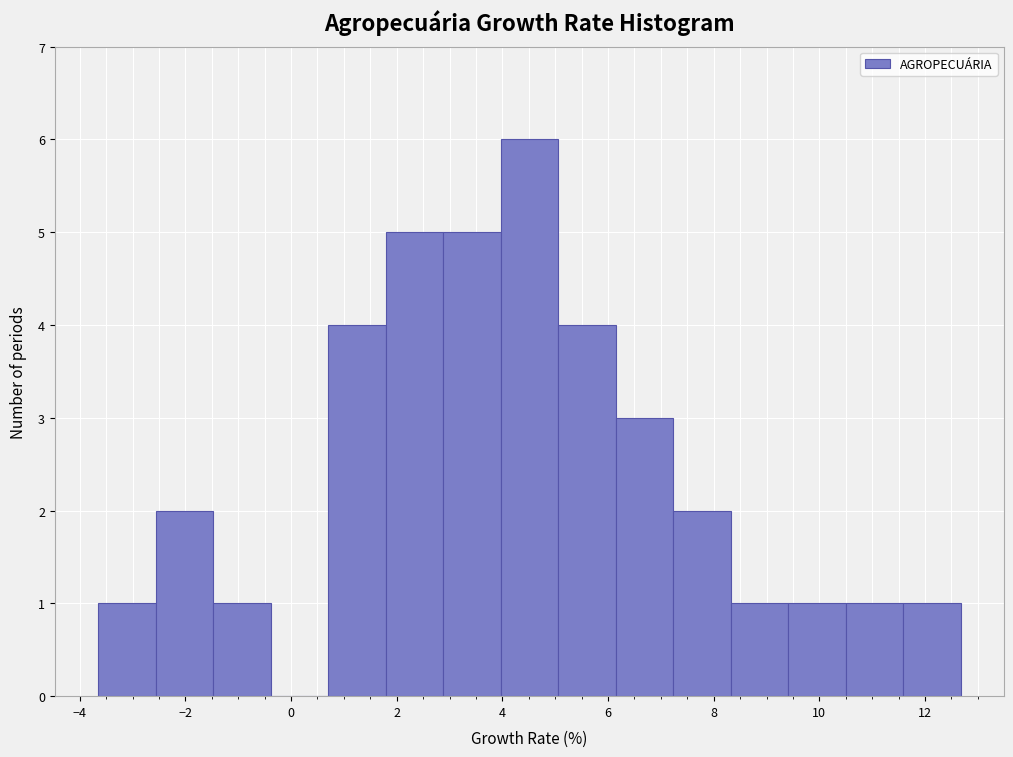

Reading left to right, list every bar in this chart as the range it spans on the x-axis followed by its height. Neither the bar edges nor the heights are printed on the chart, so give them approximately, as read against the axes.

-3.6 to -2.6: 1
-2.6 to -1.4: 2
-1.4 to -0.4: 1
-0.4 to 0.8: 0
0.8 to 1.8: 4
1.8 to 2.8: 5
2.8 to 4.0: 5
4.0 to 5.0: 6
5.0 to 6.2: 4
6.2 to 7.2: 3
7.2 to 8.4: 2
8.4 to 9.4: 1
9.4 to 10.6: 1
10.6 to 11.6: 1
11.6 to 12.6: 1